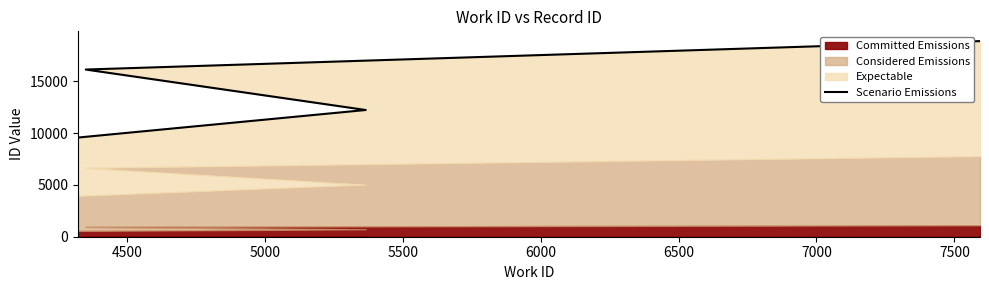

How many lines are shown in the chart?

1